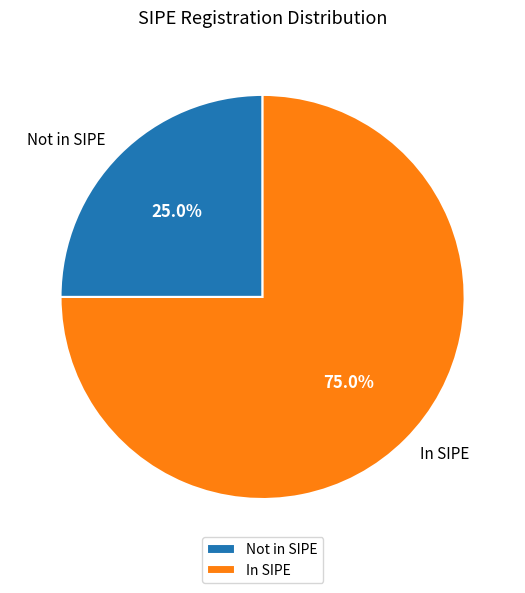

Which category has the smallest portion of the pie?

Not in SIPE